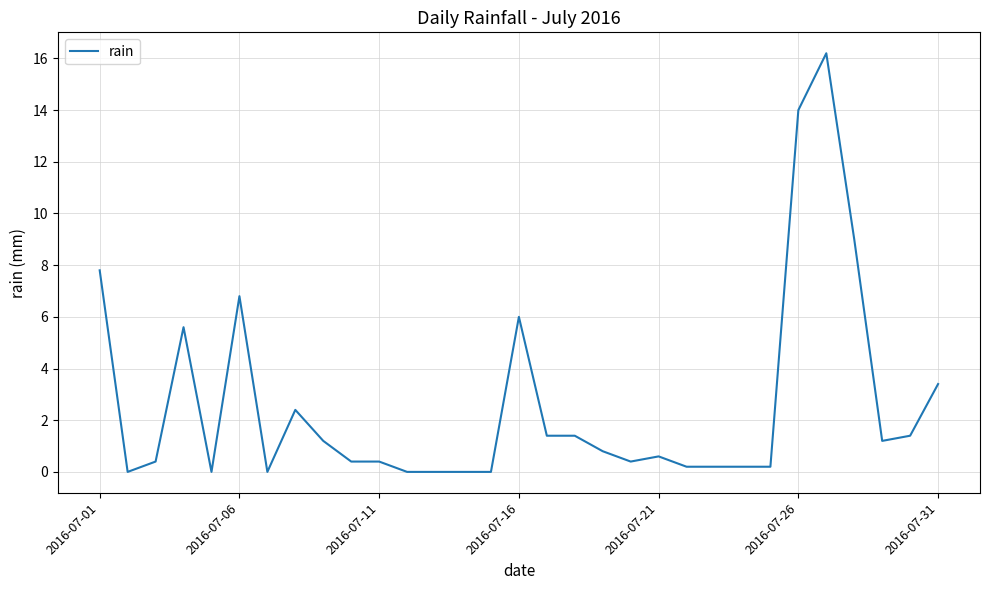

Is this an area chart (filled region under the line)?

No